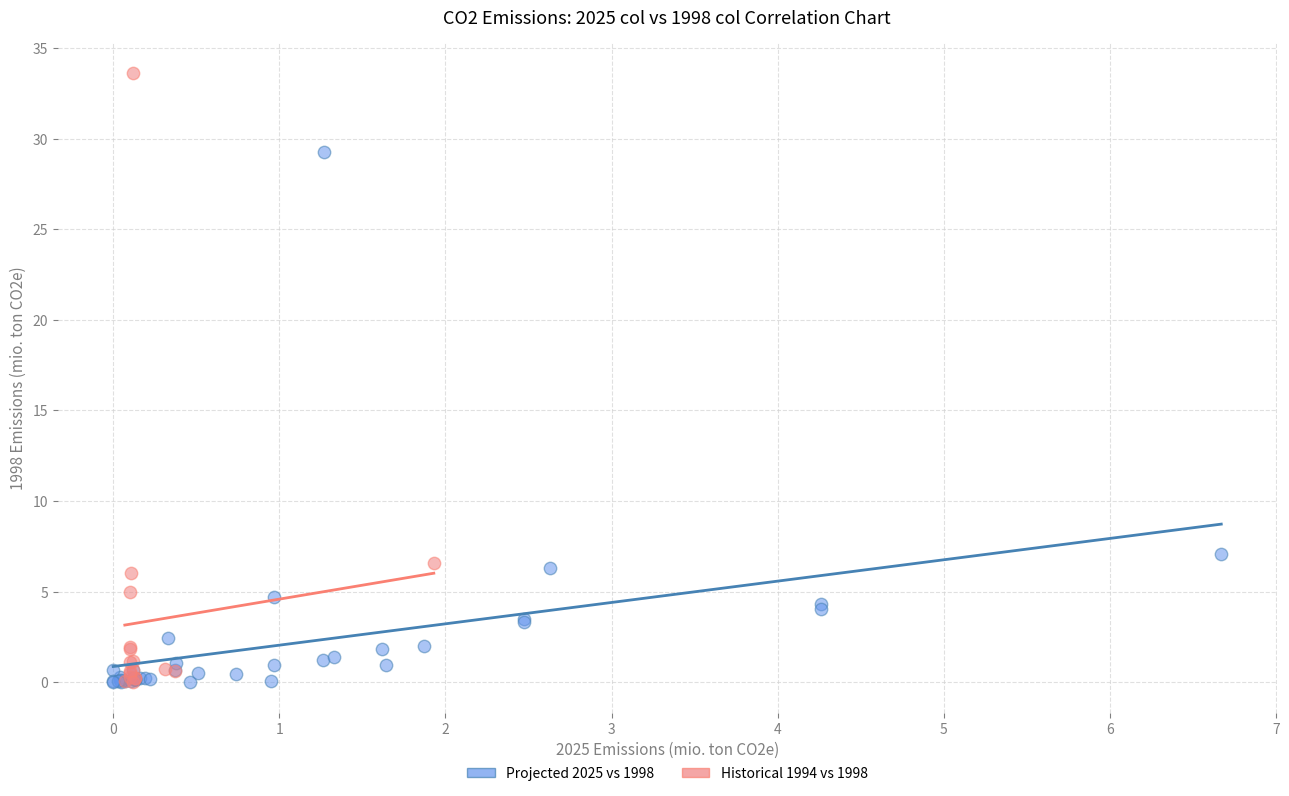

Which series contains the highest Y value?

Historical 1994 vs 1998